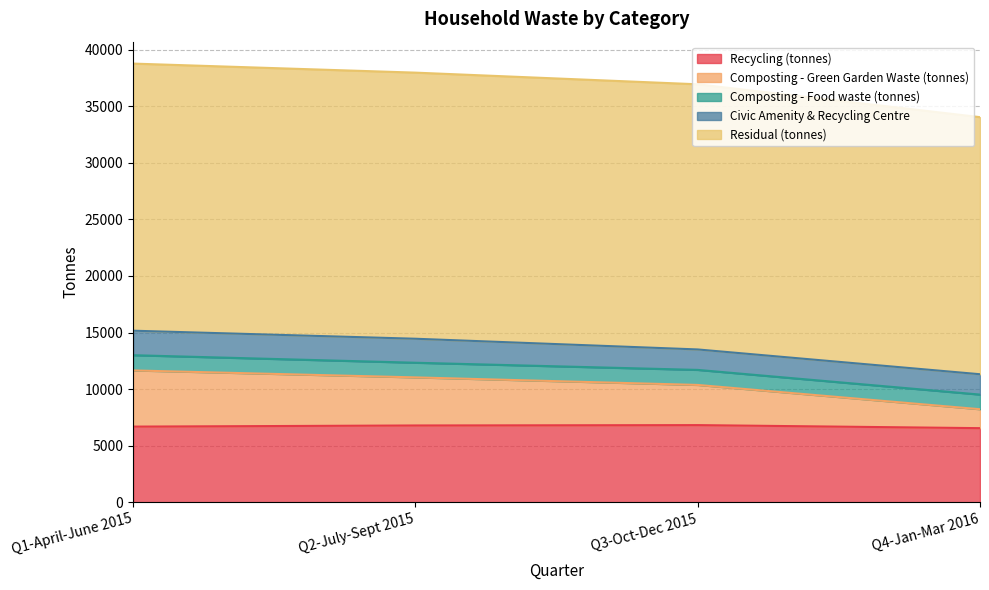

How many data points does each series have?

4